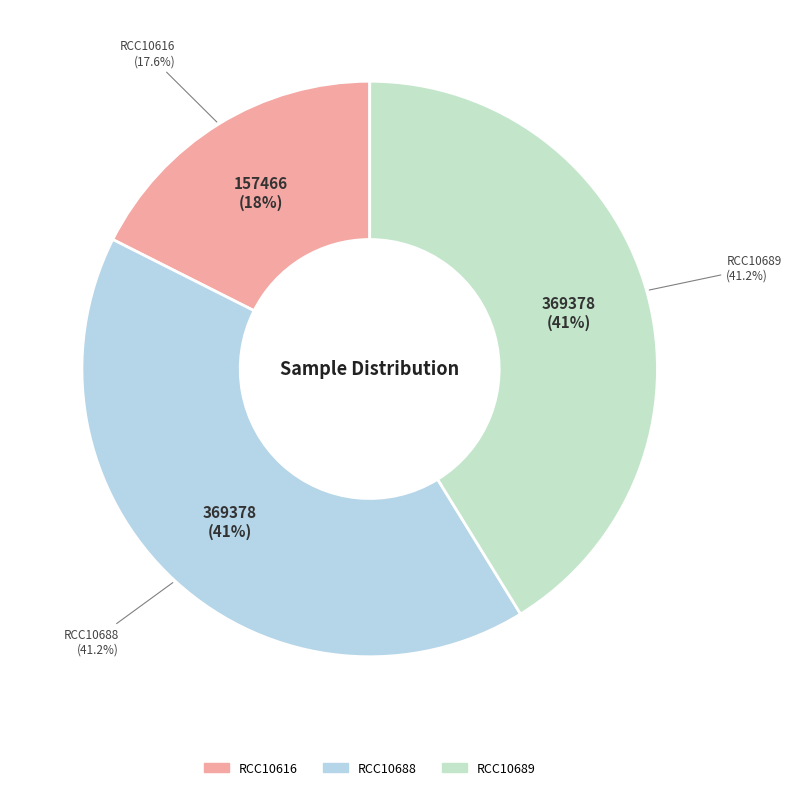

To the nearest percent, what portion does RCC10689 represent?

41%